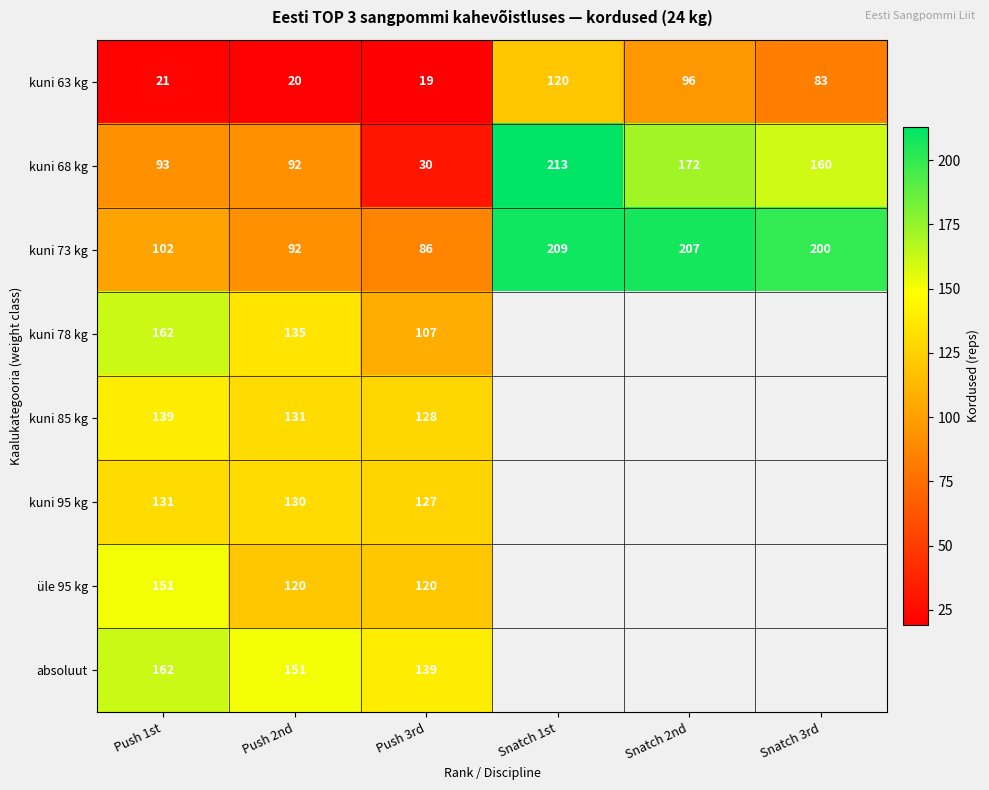

Is the value of kuni 95 kg at Push 2nd greater than the value of kuni 63 kg at Push 3rd?

Yes